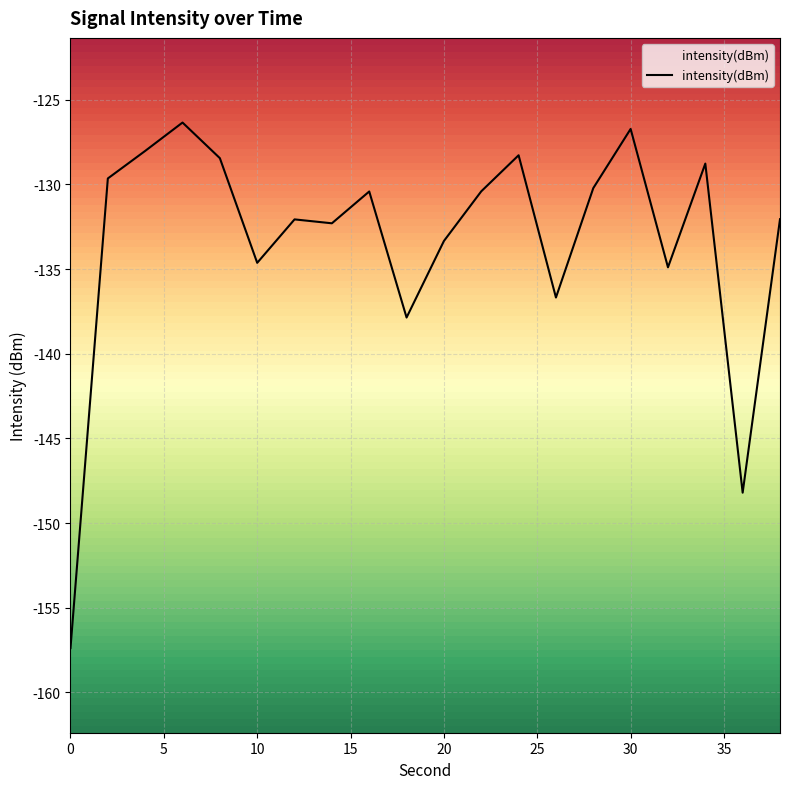

What is the value of the 1st point from the left?

-157.4